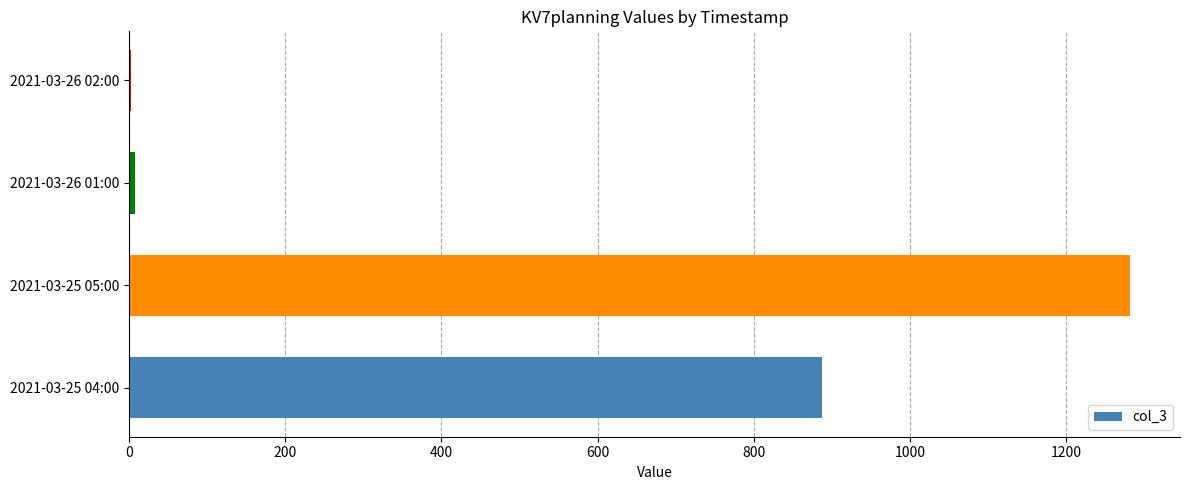

Which has a higher value, 2021-03-25 04:00 or 2021-03-25 05:00?

2021-03-25 05:00